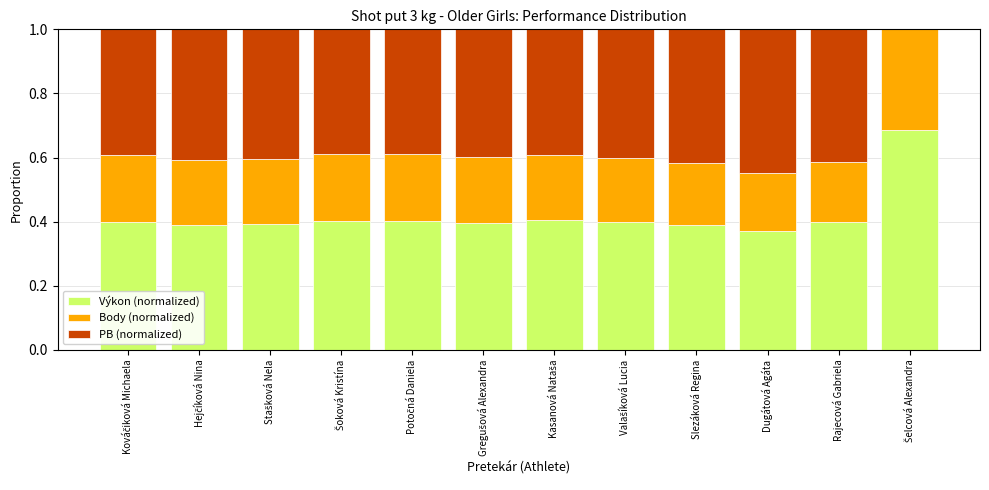

The value of Výkon (normalized) at Rajecová Gabriela is 0.1. True or false?

False